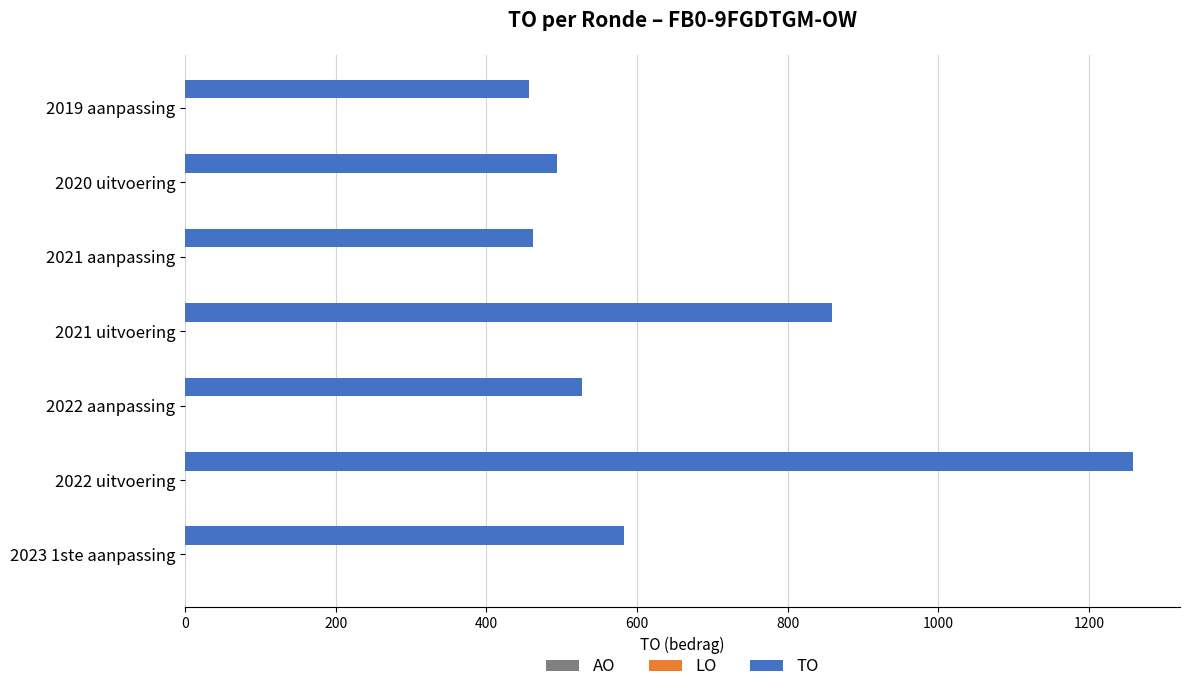

Approximately how many times larger is the value at 2021 aanpassing compared to 2019 aanpassing?

1.0